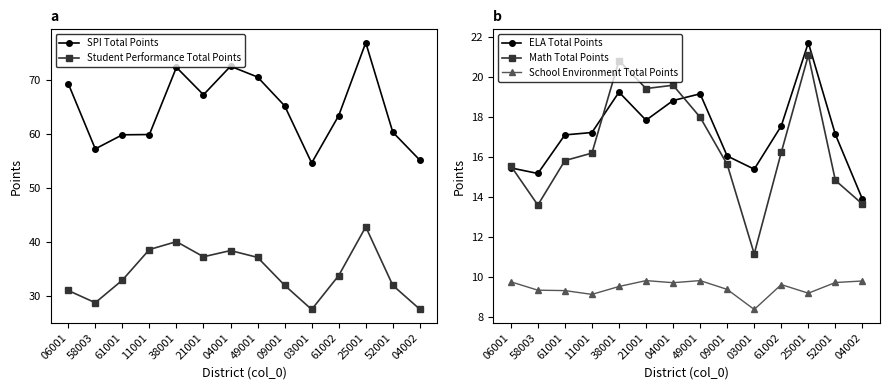

What is the highest value of the School Environment Total Points series?

9.8